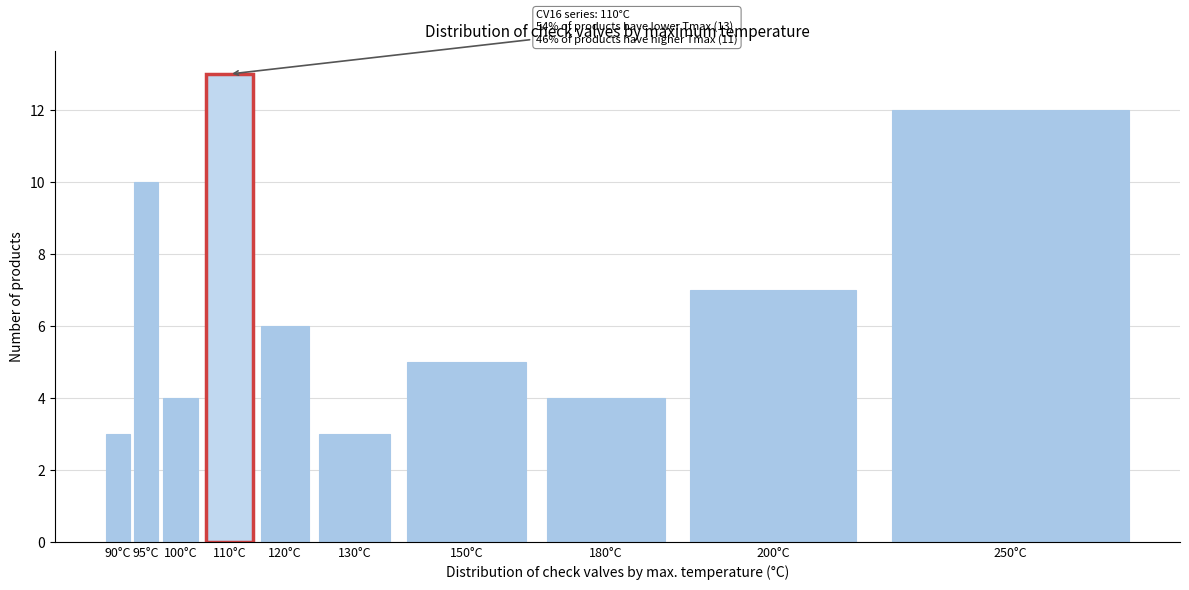

Reading left to right, list all the values displayed in this chart.

3	10	4	13	6	3	5	4	7	12